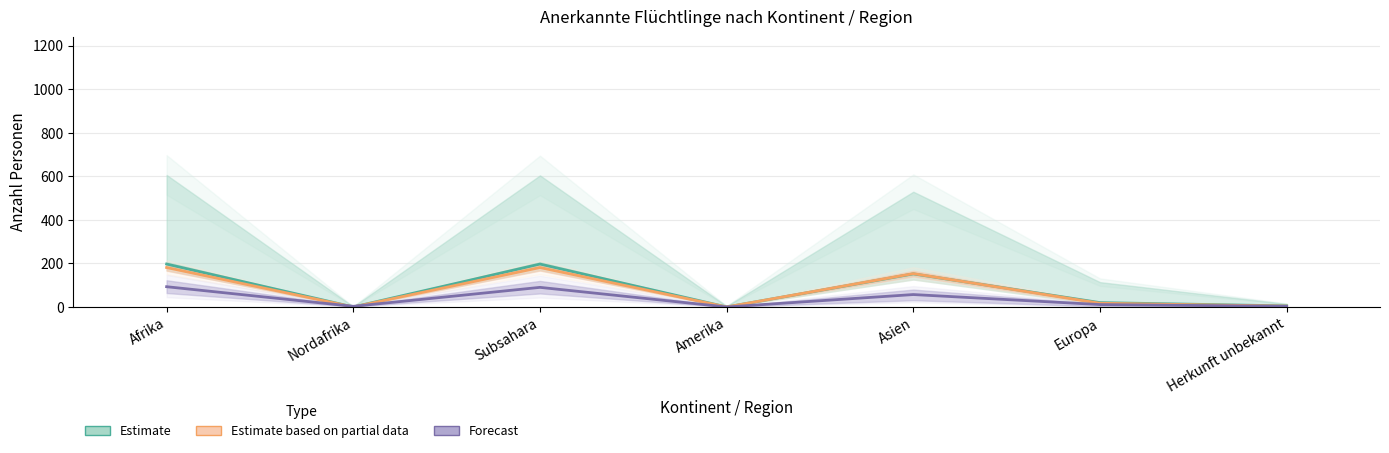

Between Amerika and Subsahara, which is larger?

Subsahara